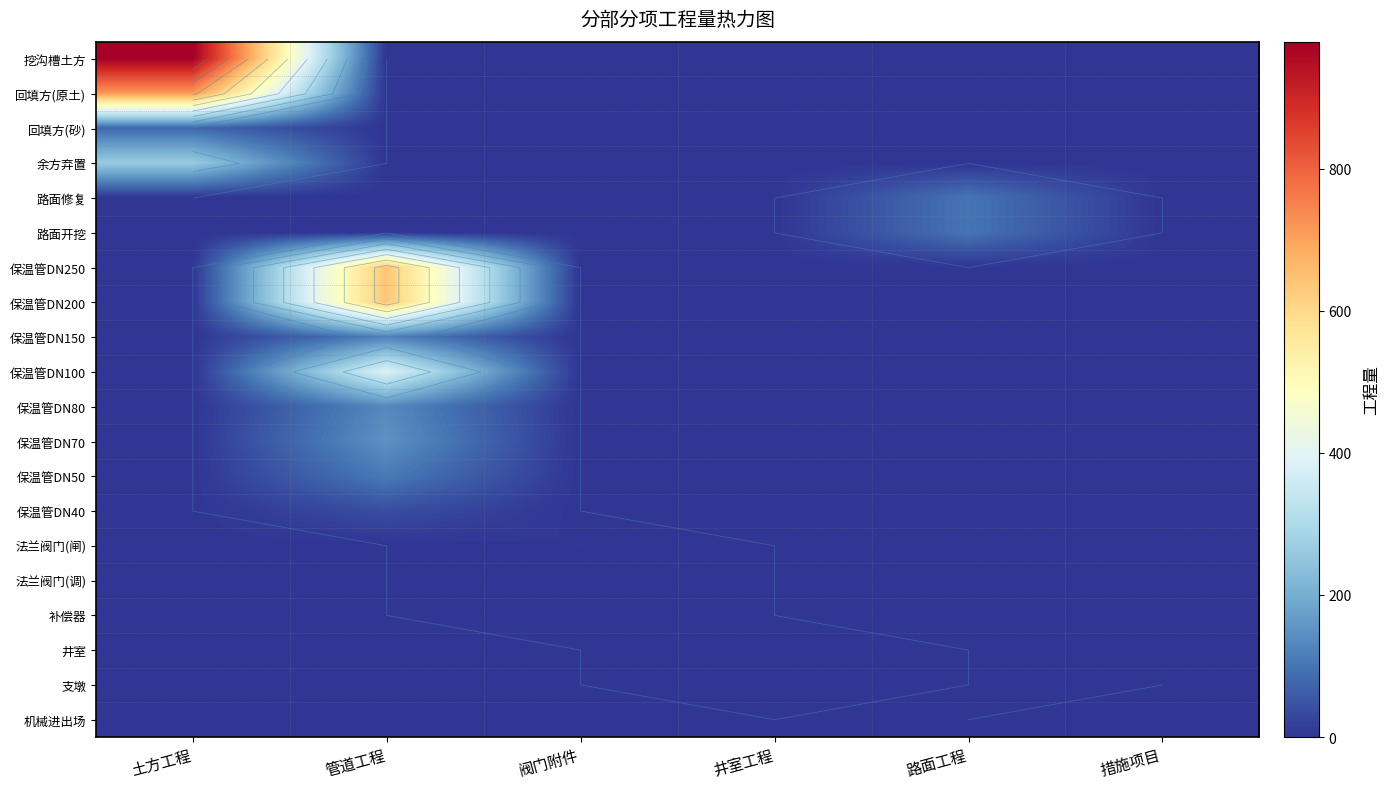

How many 法兰阀门(闸) values are between 0 and 1?

5